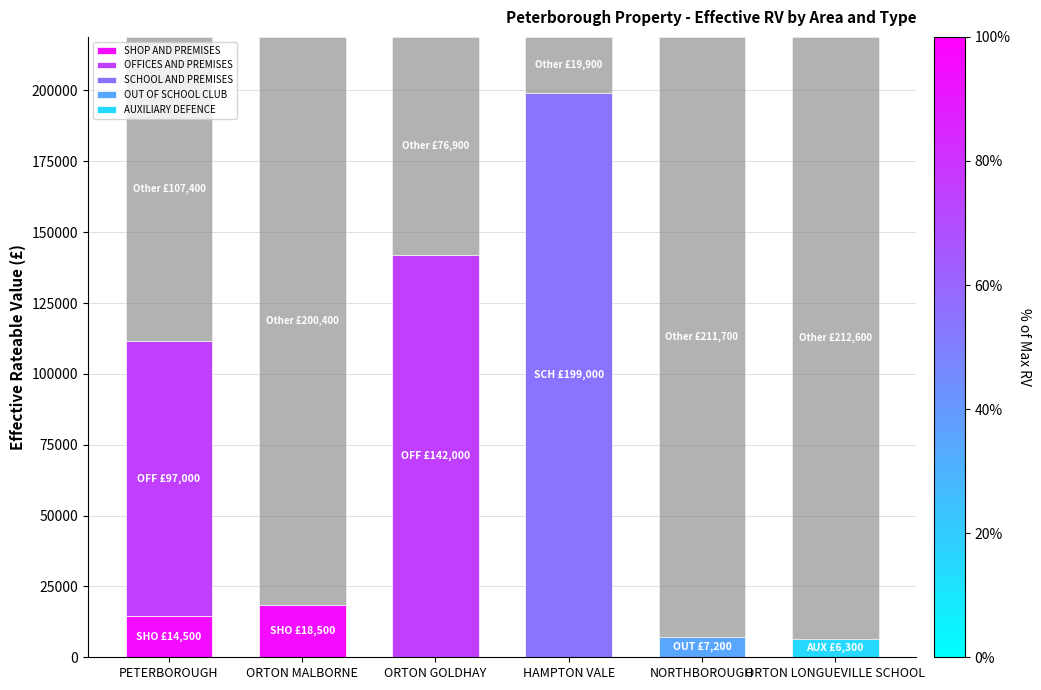

Which series has the widest spread of values?

SCHOOL AND PREMISES